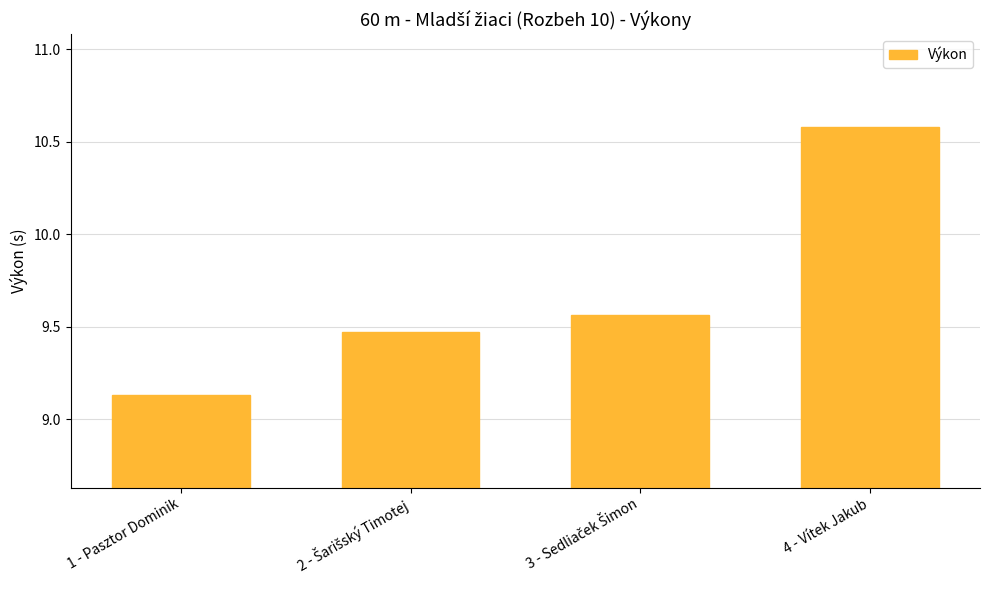

Which category has the lowest value across all series?

1 - Pasztor Dominik